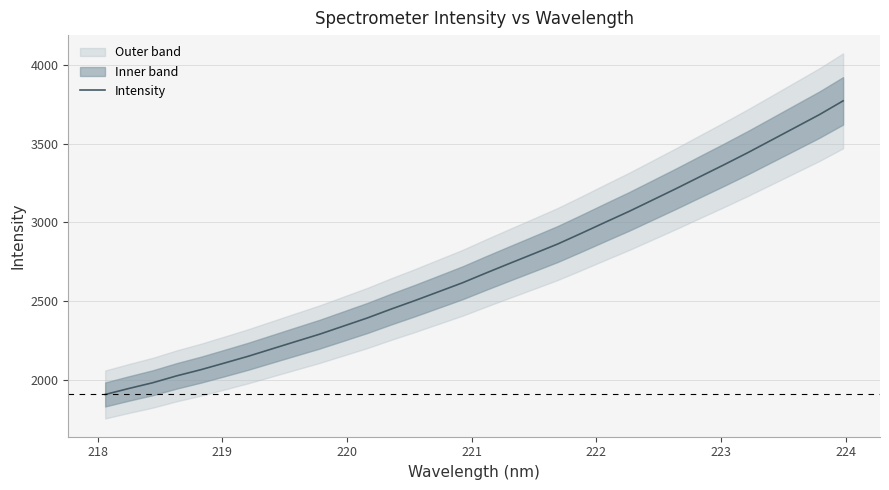

Does the chart have visible grid lines?

Yes